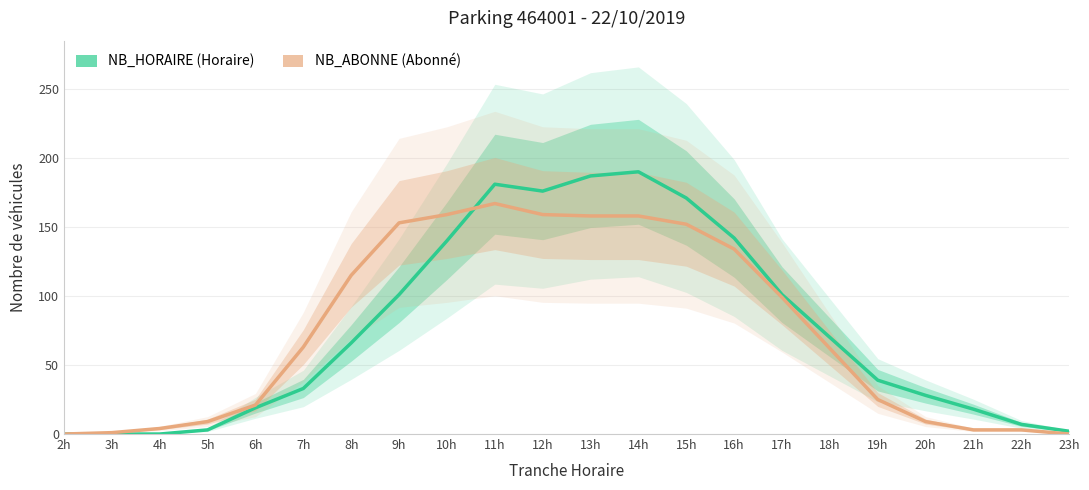

Rank the series at 14h from lowest to highest value.

NB_ABONNE, NB_HORAIRE